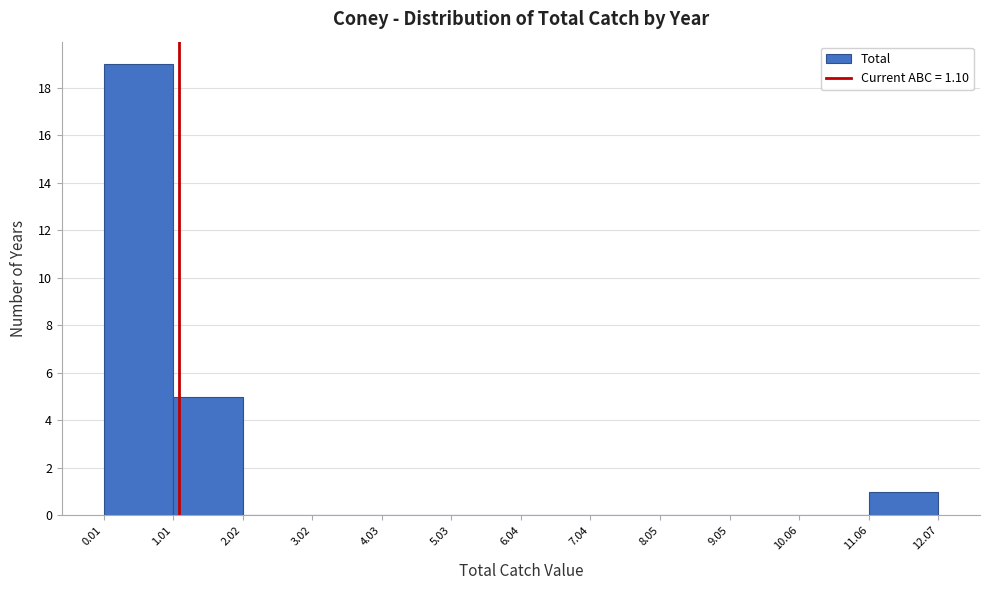

Reading left to right, transcribe this chart: for each bar, give the range it covers on the x-axis and its height. The values are not printed on the chart, so give them approximately, as read against the axis.

0.01 to 1.01: 19
1.01 to 2.02: 5
2.02 to 3.02: 0
3.02 to 4.03: 0
4.03 to 5.03: 0
5.03 to 6.04: 0
6.04 to 7.04: 0
7.04 to 8.05: 0
8.05 to 9.05: 0
9.05 to 10.06: 0
10.06 to 11.06: 0
11.06 to 12.07: 1